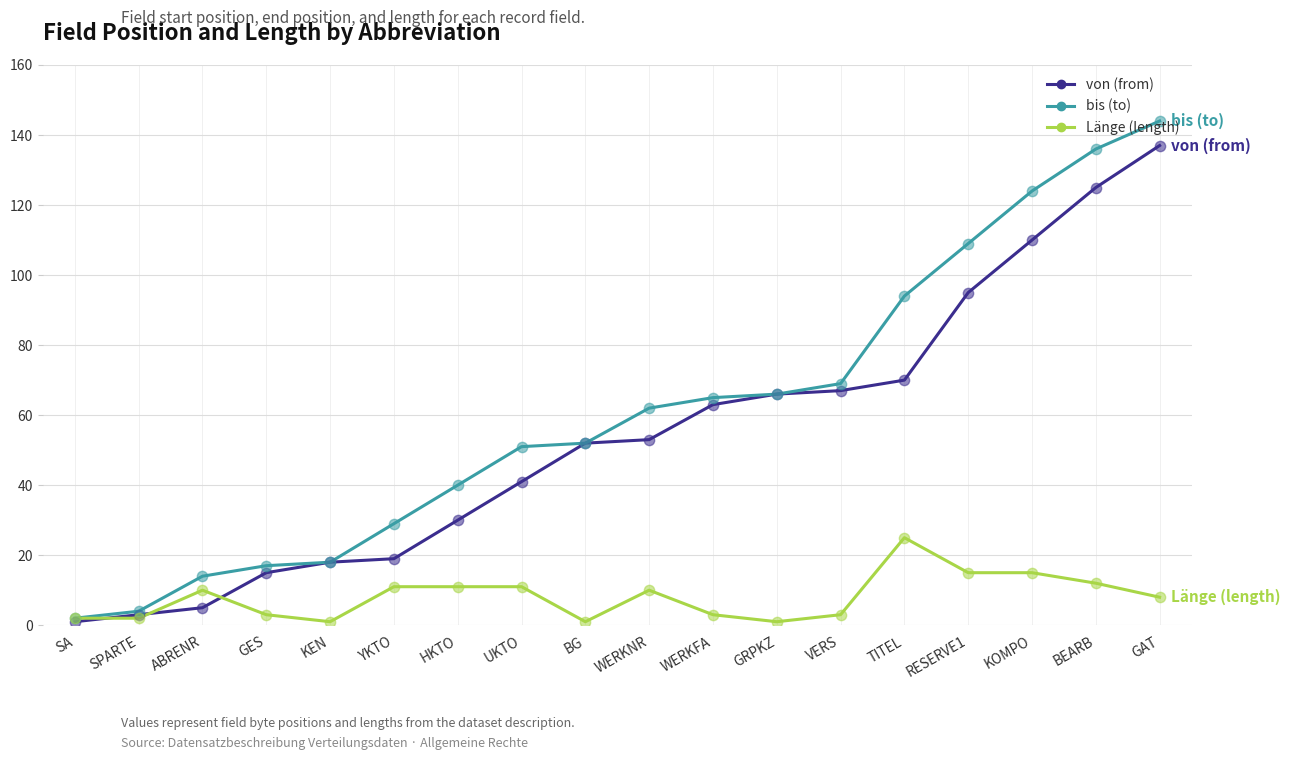

What is the difference between the highest and lowest values at UKTO?

40